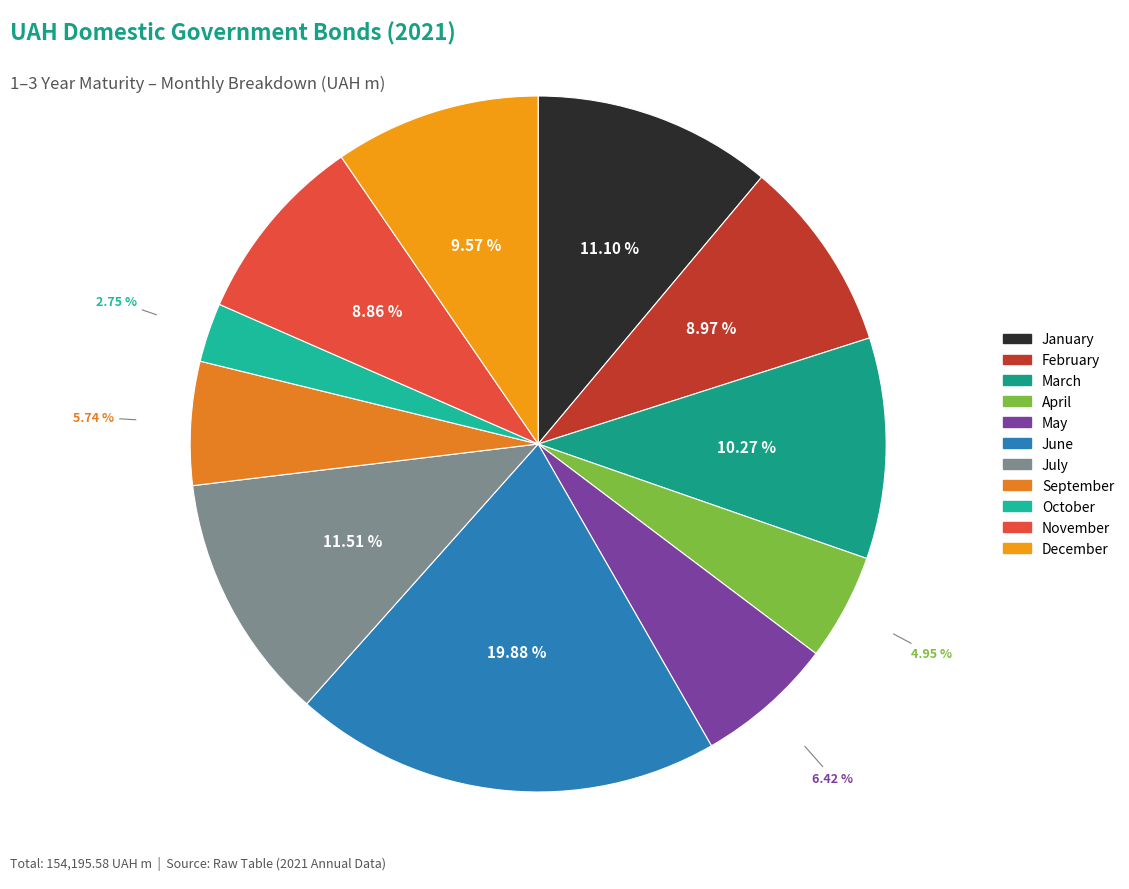

How many segments does this pie chart have?

11